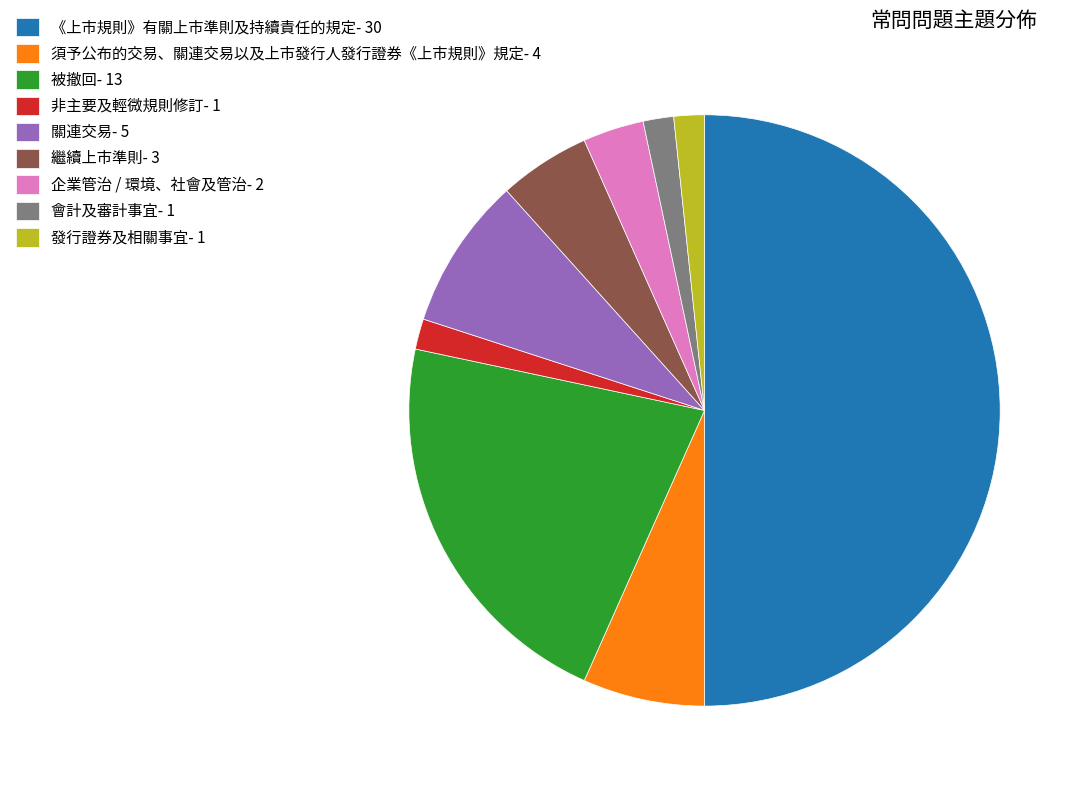

Do 會計及審計事宜- 1 and 非主要及輕微規則修訂- 1 together represent more than half of the pie?

No